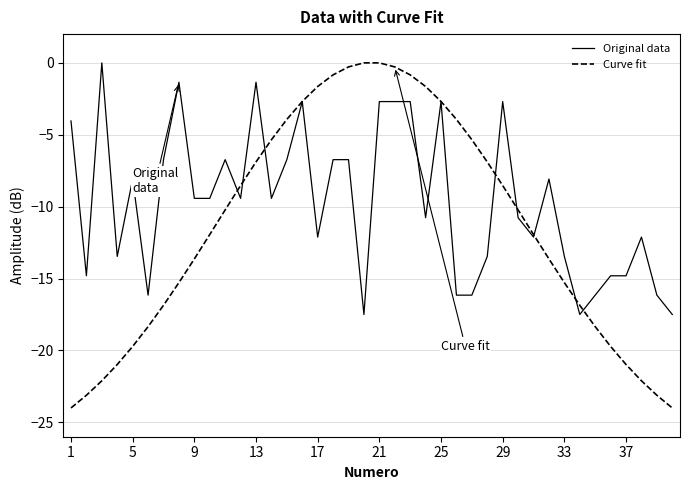

What is the minimum value for Original data?

-17.5